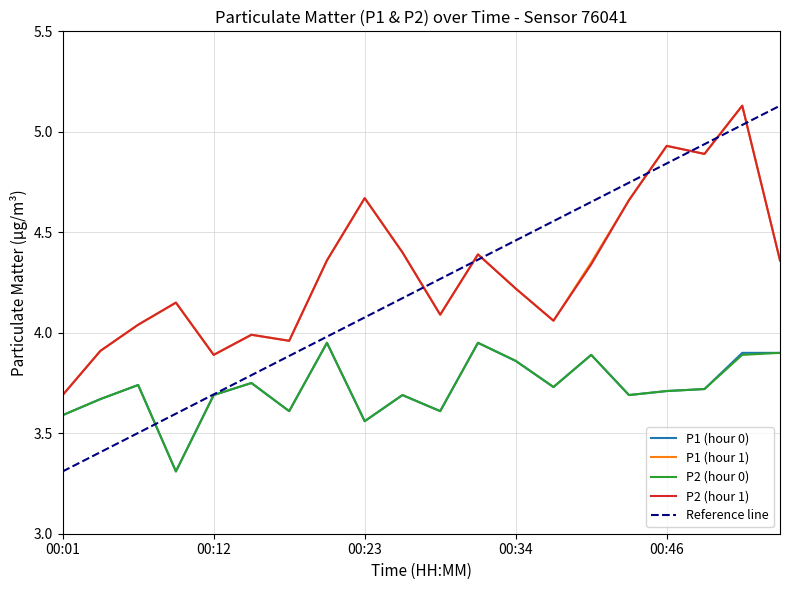

True or false: P2 (hour 0) and P1 (hour 1) intersect in this chart.

False